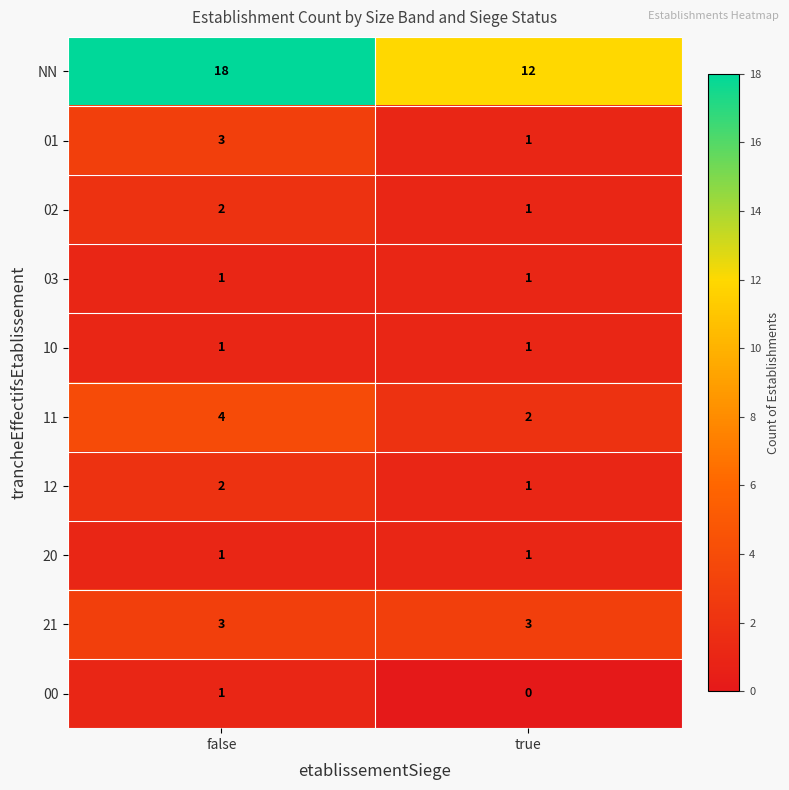

Which series has the widest spread of values?

NN